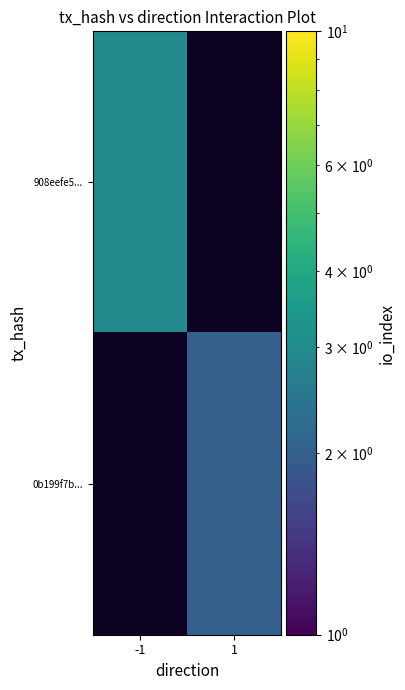

How many series are shown in this chart?

2